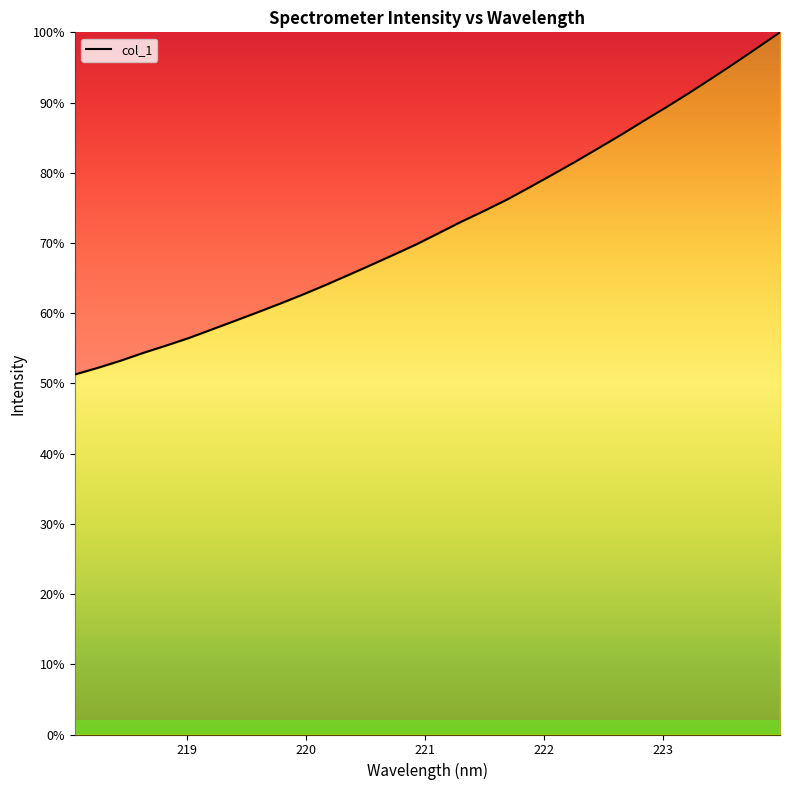

What is the difference between the maximum and minimum values?

48.7